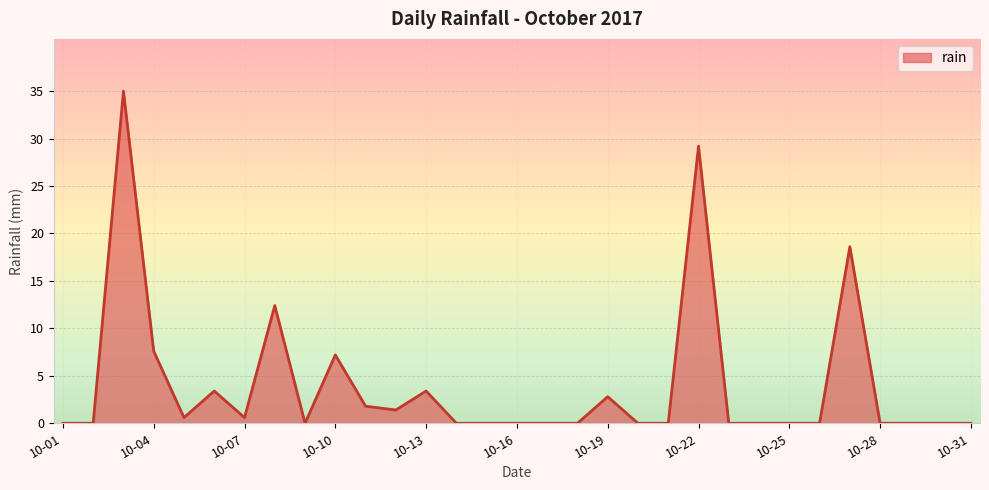

What is the difference between the maximum and minimum values?

35.0